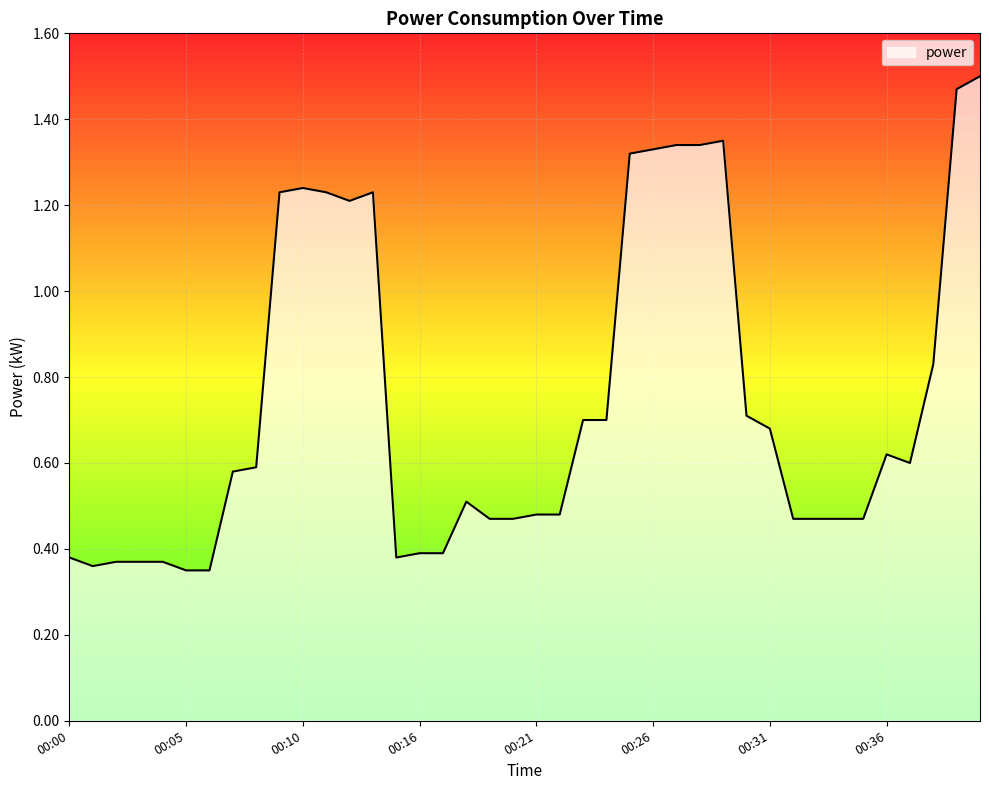

What is the maximum value shown in the chart?

1.5